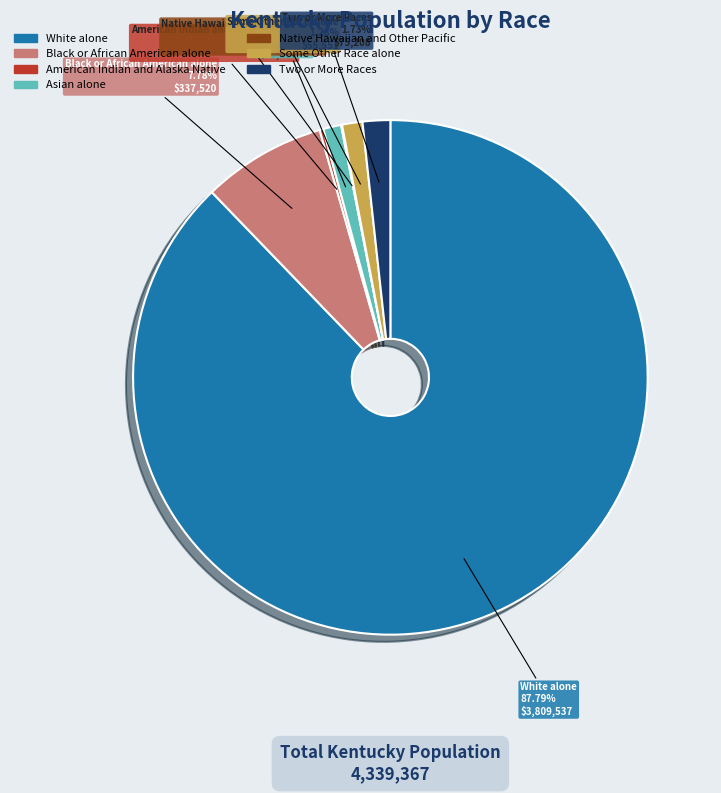

To the nearest percent, what is the difference between the largest and smallest slice percentages?

88%